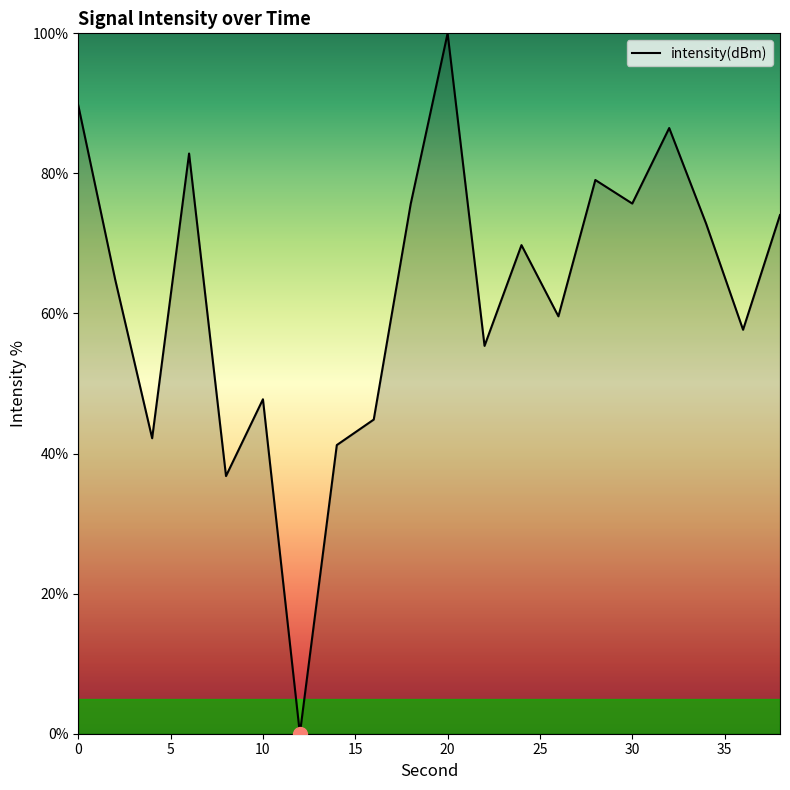

What is the average value?

62.8